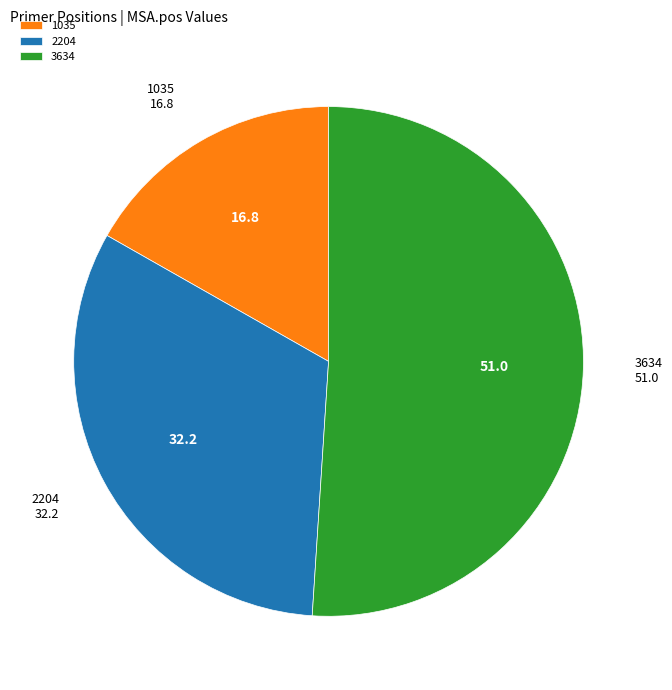

Is it true that 3634 is 51% of the pie?

True